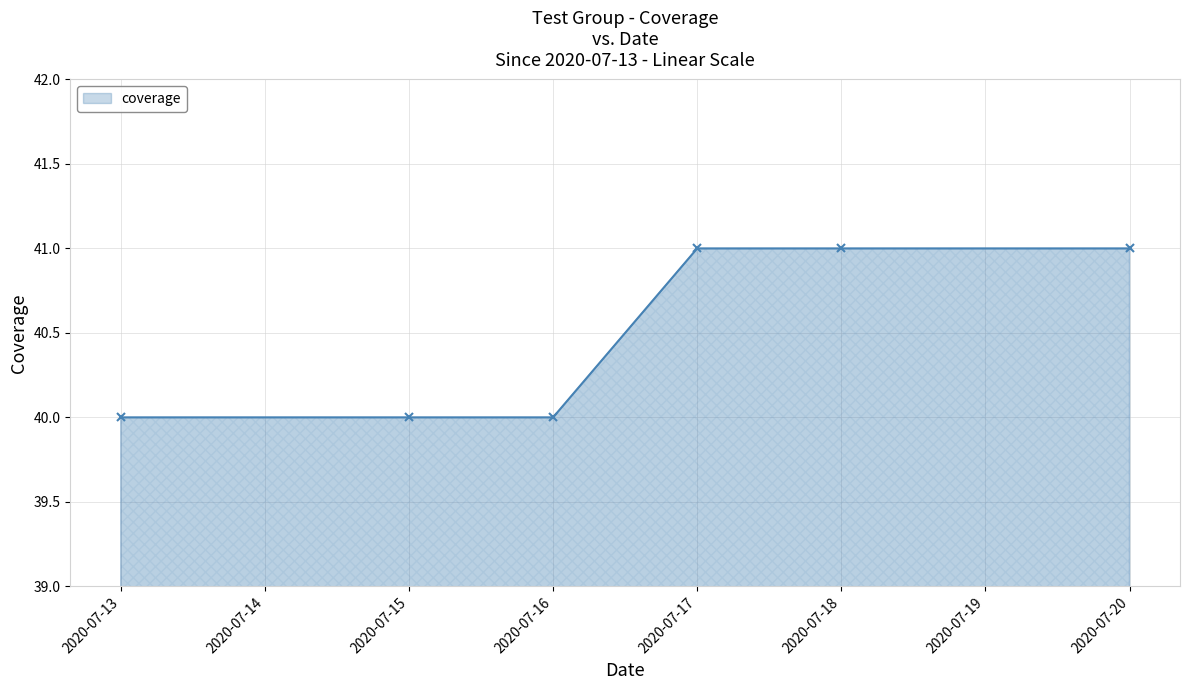

What is the value of the 3rd point from the left?

40